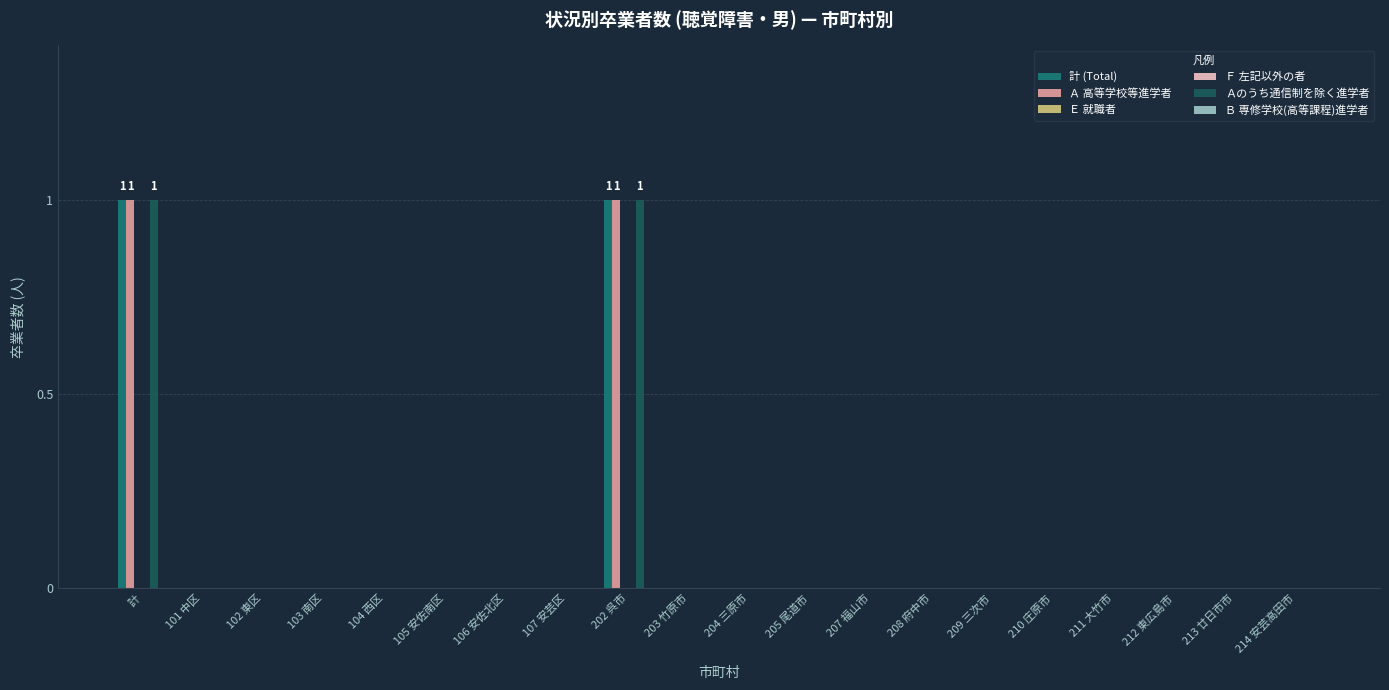

Is the value of Ａ 高等学校等進学者 at 106 安佐北区 greater than the value of Ａのうち通信制を除く進学者 at 104 西区?

No